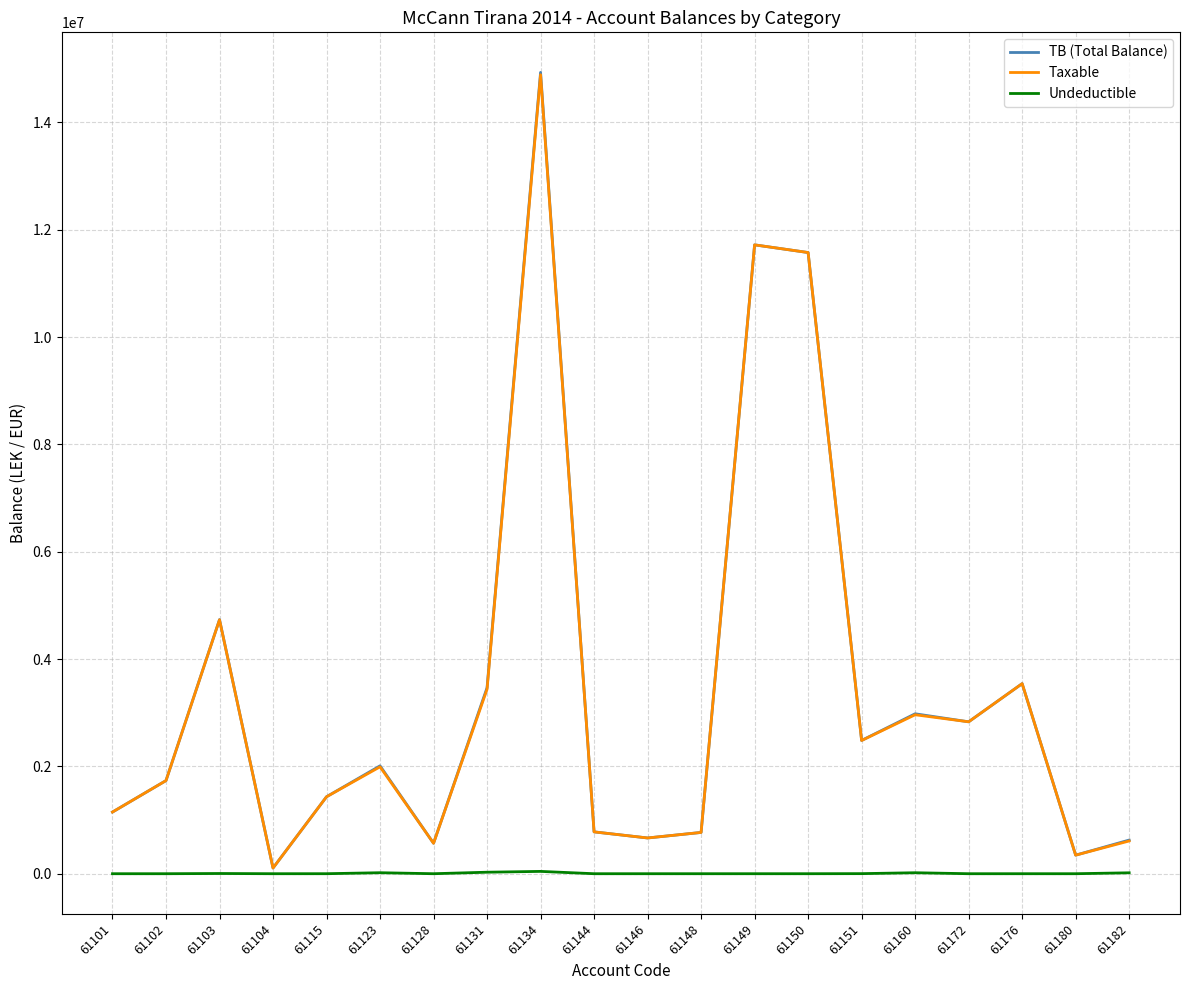

How many lines are shown in the chart?

3